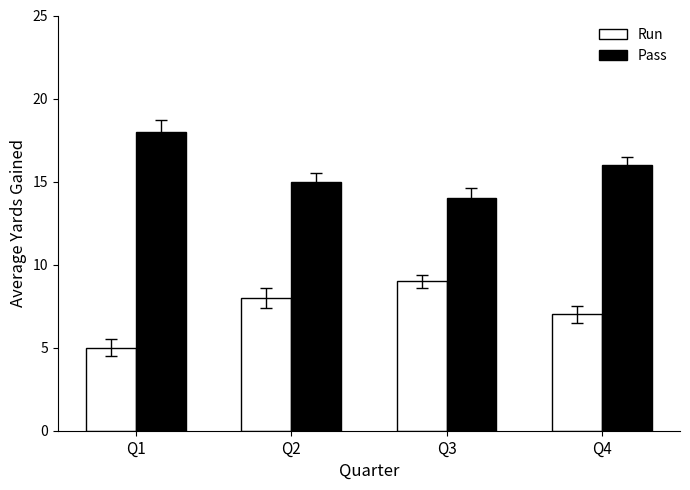

What are all the series names shown in the legend?

Run, Pass